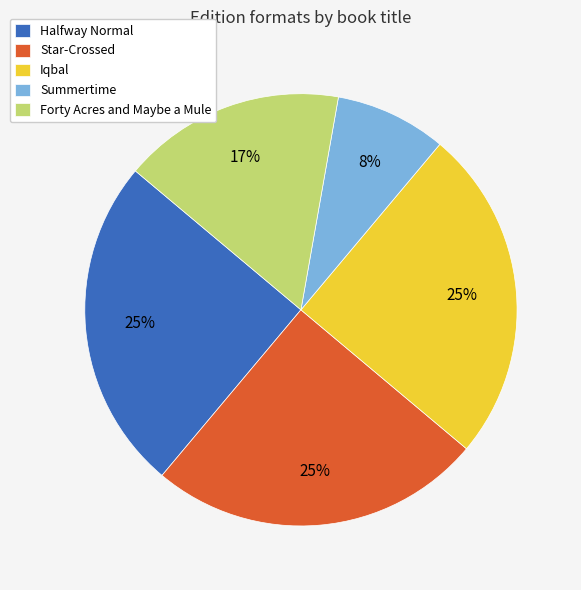

Is the sum of Forty Acres and Maybe a Mule and Star-Crossed greater than half?

No